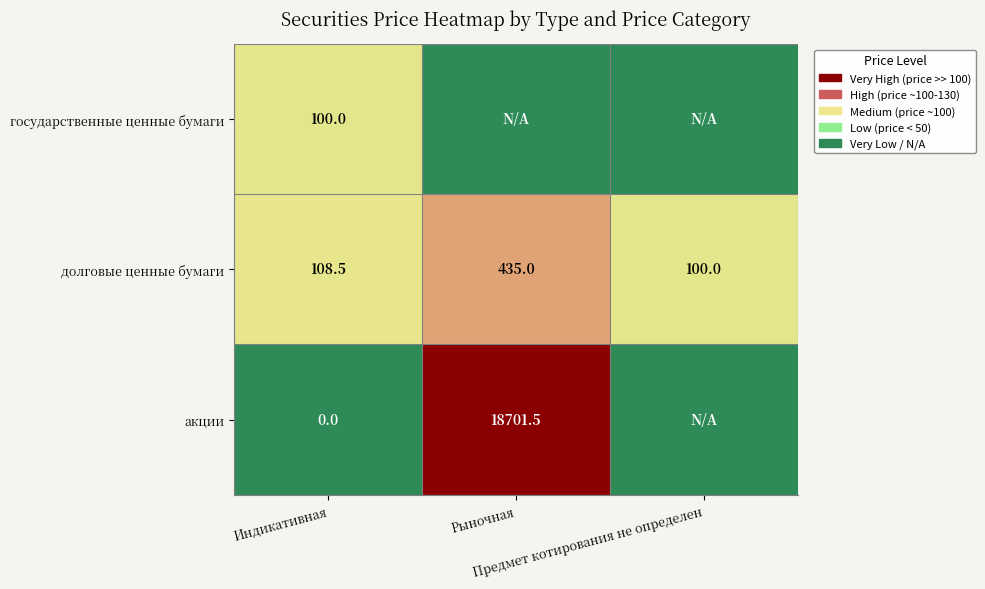

What is the average value of the долговые ценные бумаги series?

214.5